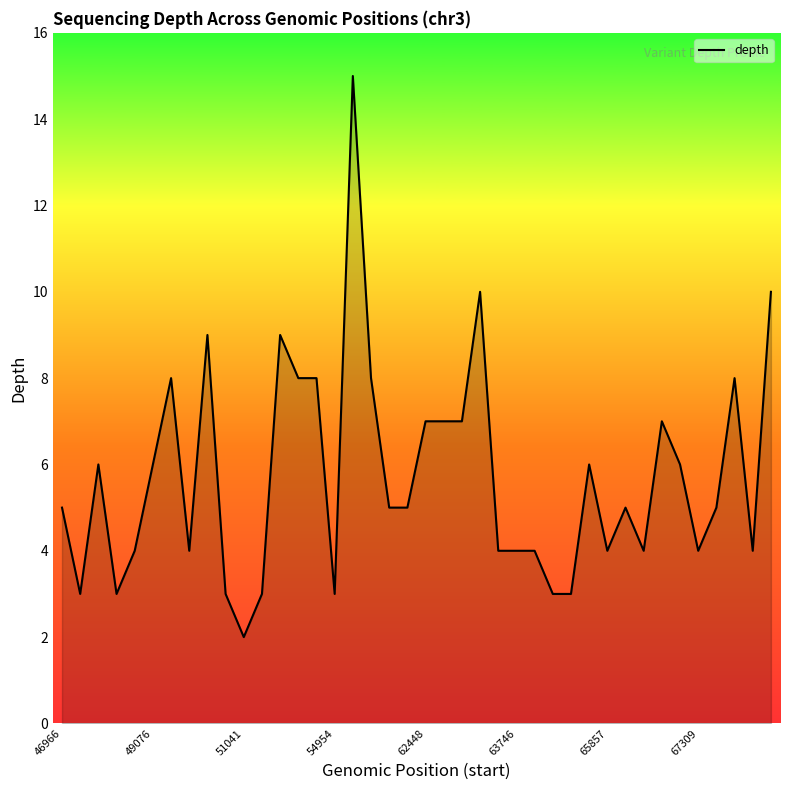

What is the maximum value shown in the chart?

15